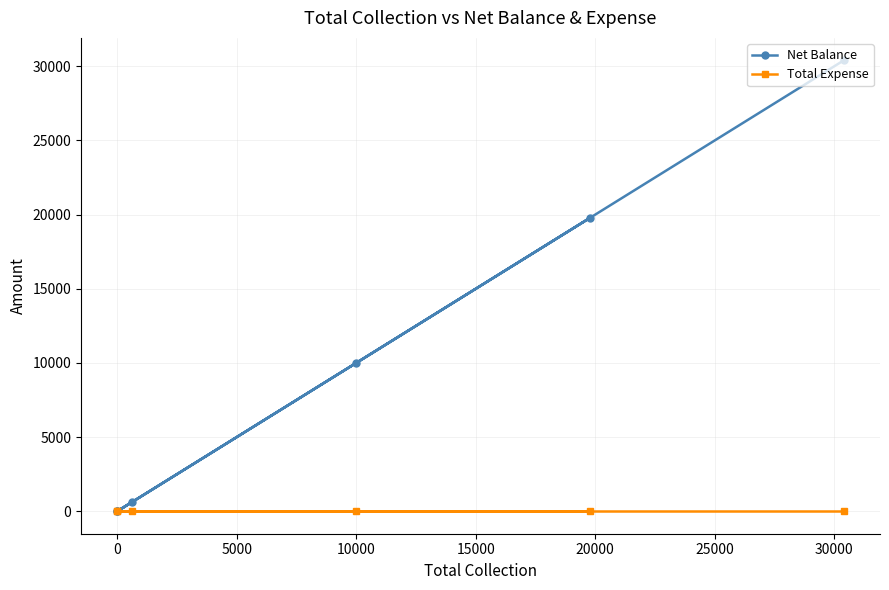

Which series has the largest total across all categories?

Net Balance